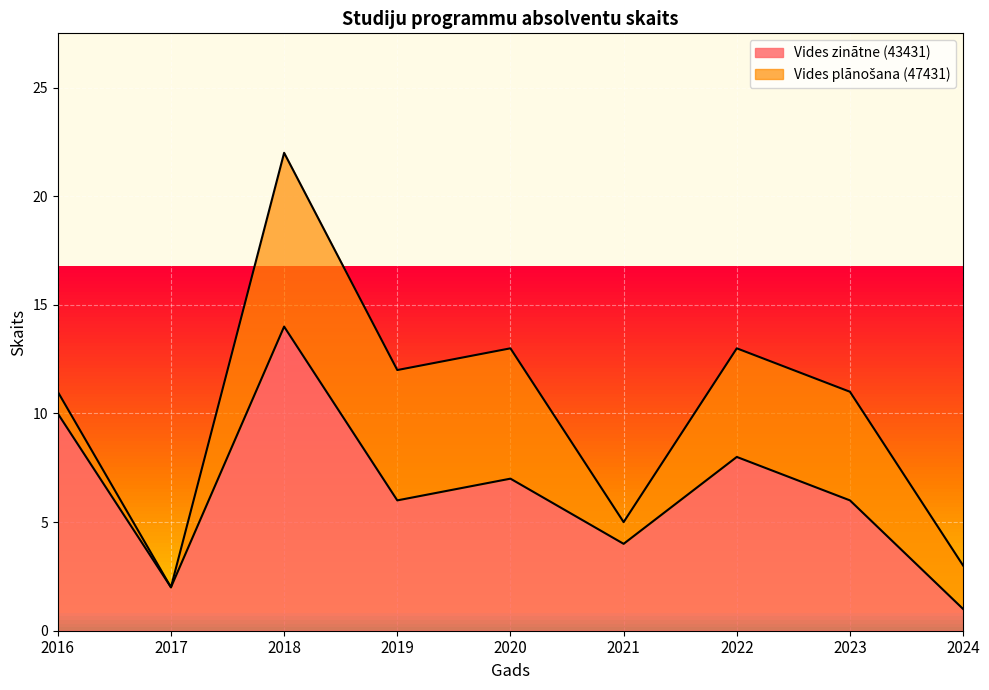

What is the ratio of the value at 2018 to the value at 2017?

7.0